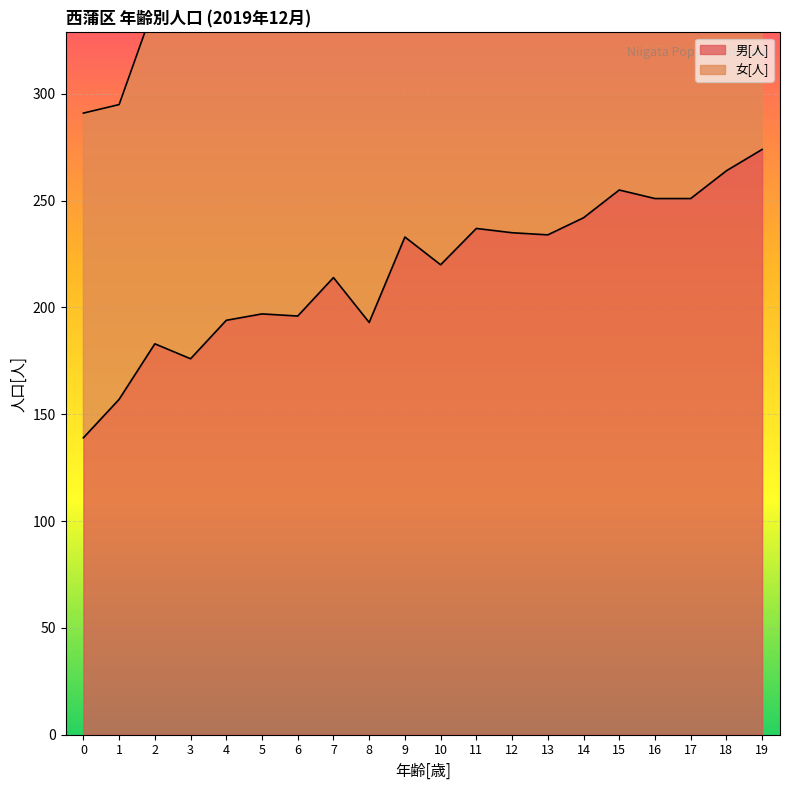

The value at 13 is 234. True or false?

True